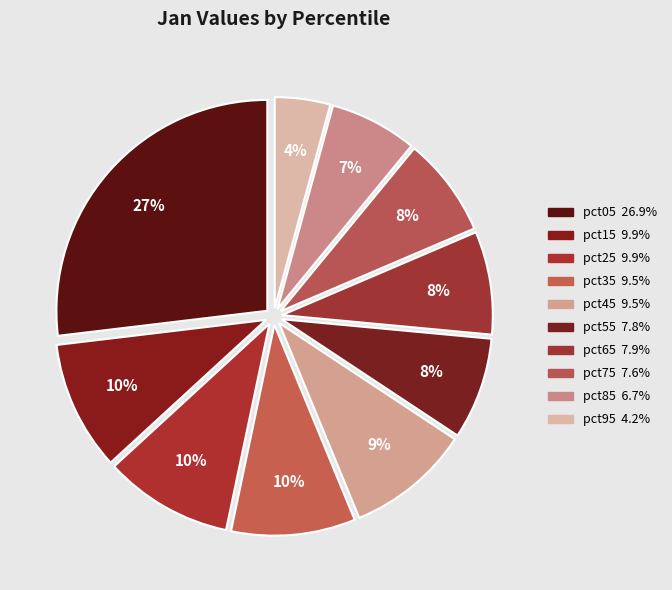

True or false: pct45 accounts for 9% of the total.

True